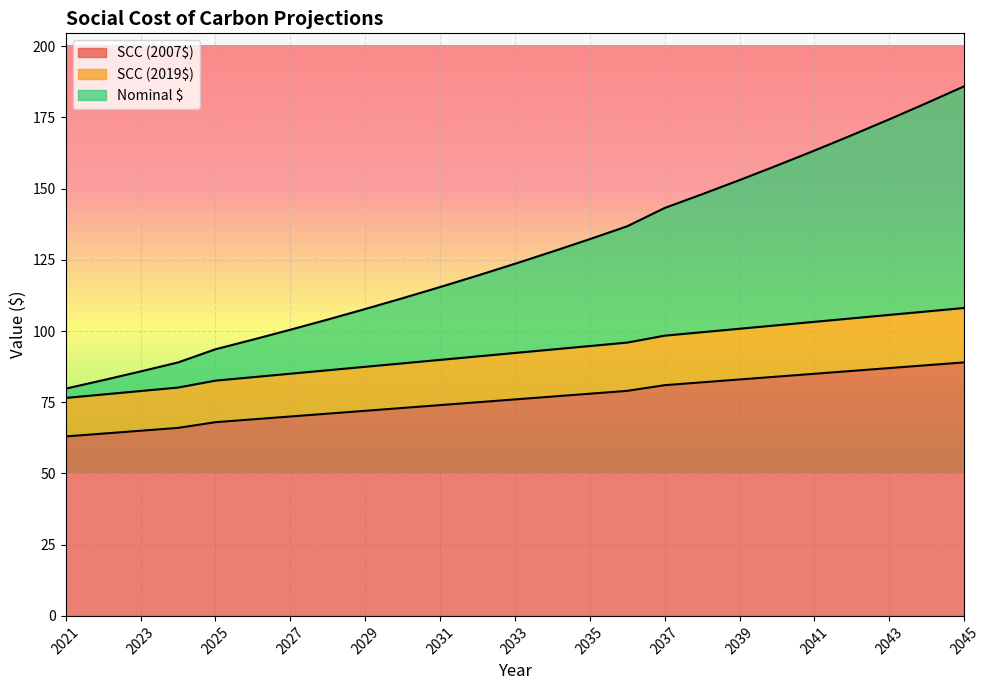

True or false: SCC (2019$) and SCC (2007$) cross at least once.

False